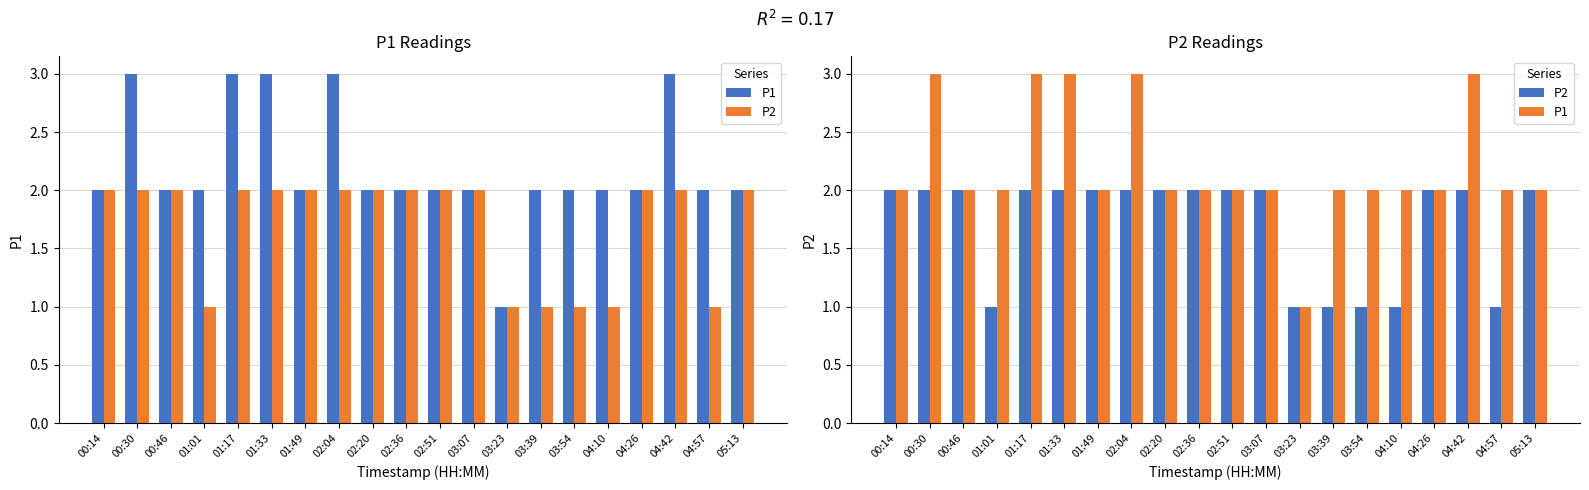

Between 02:04 and 04:57, which series saw the biggest shift?

P1